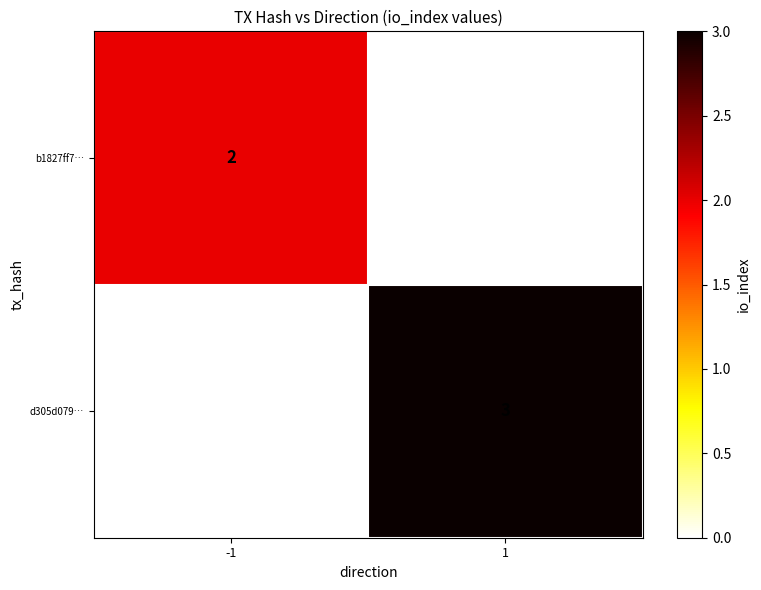

Is it true that b1827ff7… equals 3 at -1?

False